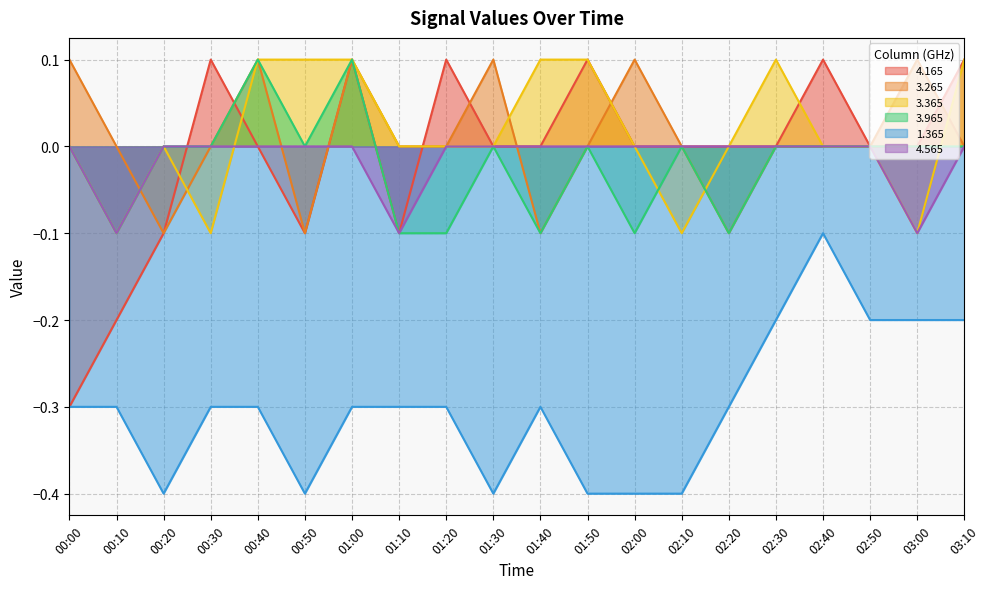

How many times do 4.565 and 4.165 cross each other?

2